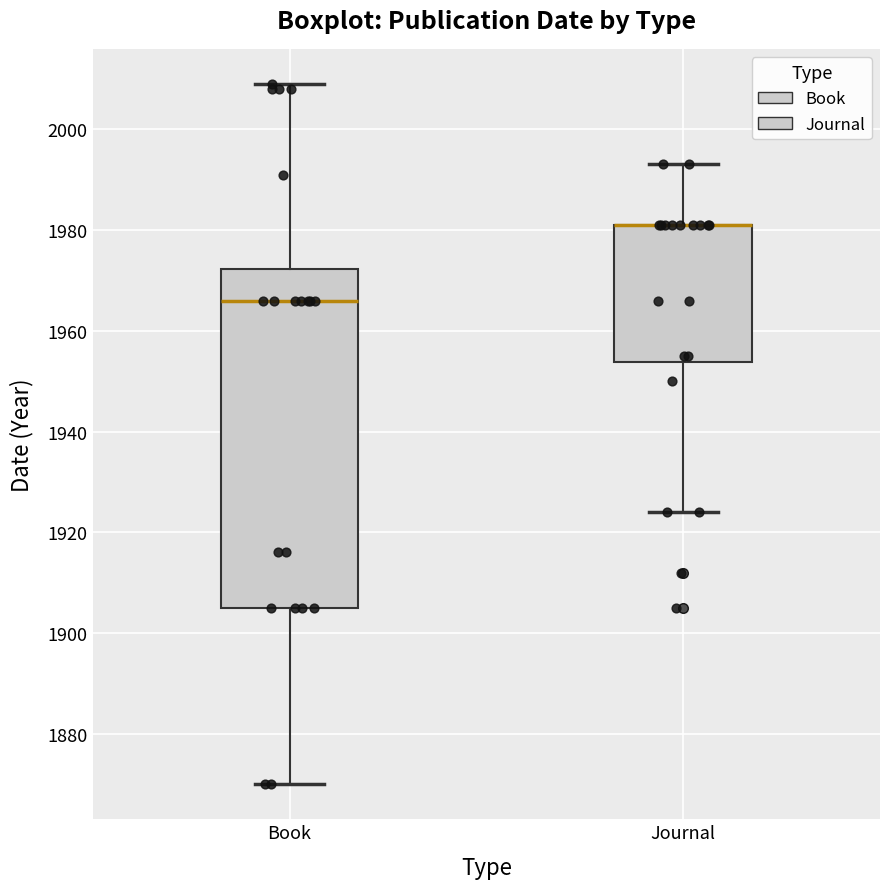

Reading left to right, read every box against the y-axis: the position of its median line, the range the box covers, and the ends of its whiskers. The values are not printed on the chart, so give them approximately, as read against the axis.

Book: median 1966, box 1906 to 1972, whiskers 1870 to 2010
Journal: median 1982 (drawn on the box's upper edge), box 1954 to 1982, whiskers 1924 to 1994